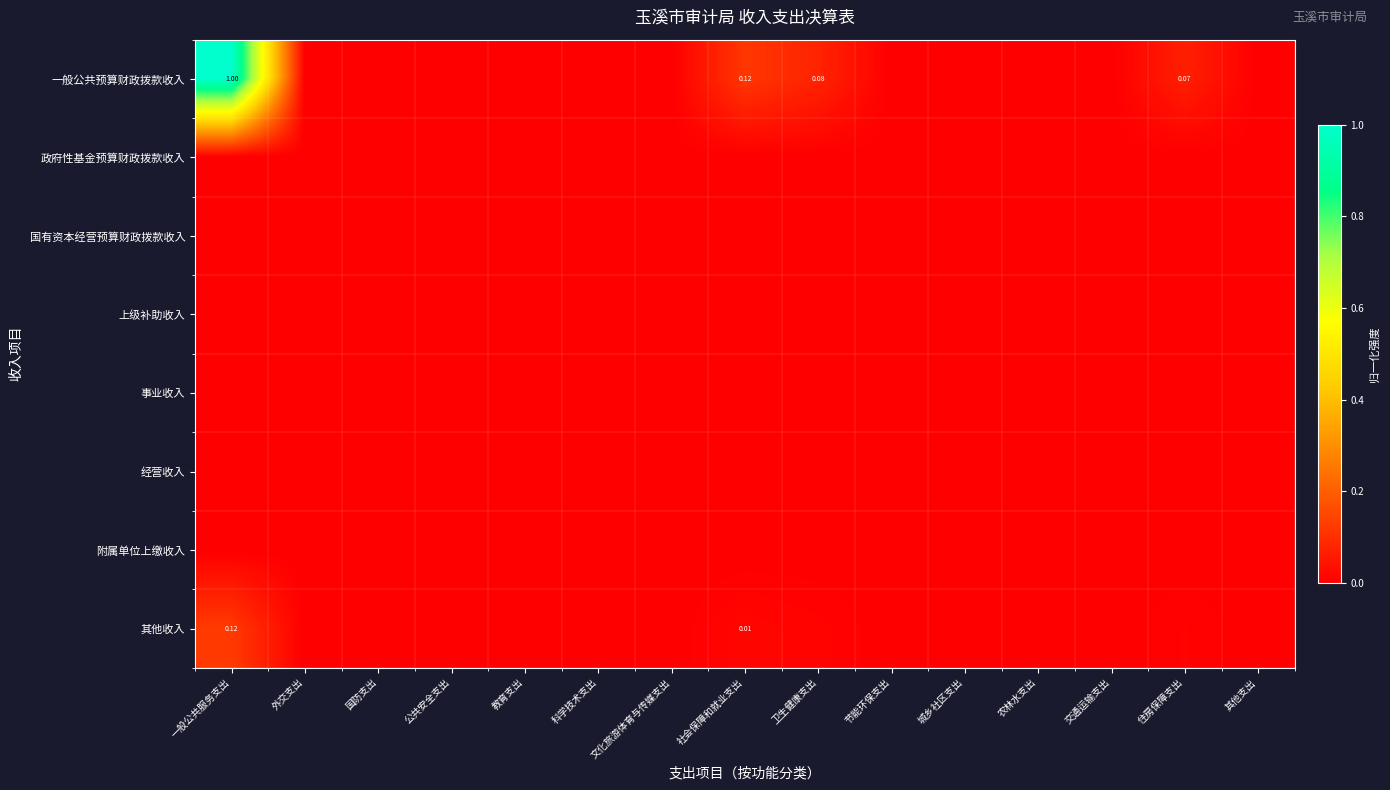

Count the number of categories in the chart.

15